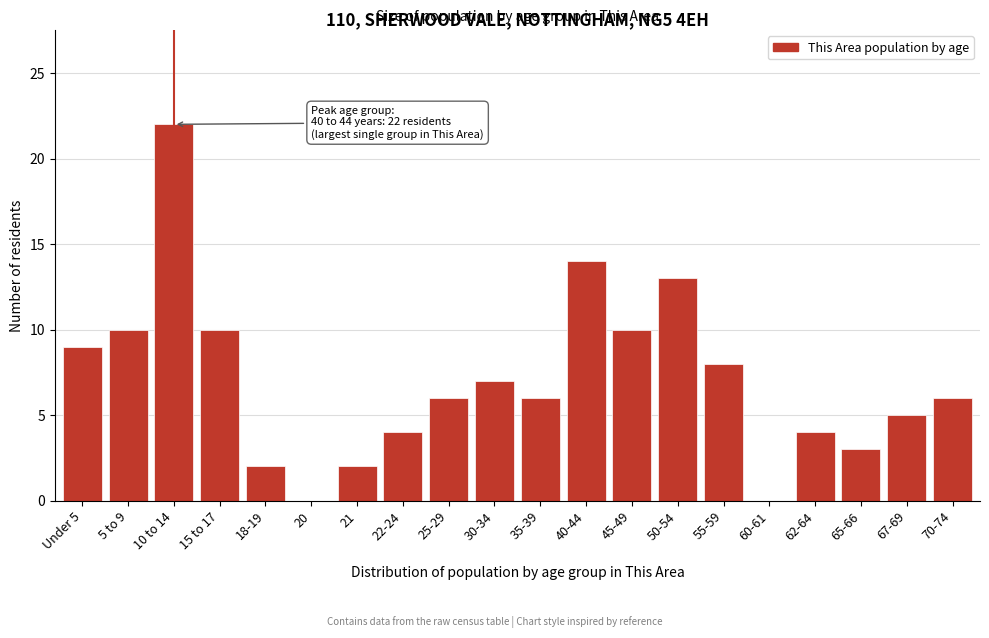

Reading left to right, transcribe all the data shown in this chart.

Under 5=9	5 to 9=10	10 to 14=22	15 to 17=10	18-19=2	20=0	21=2	22-24=4	25-29=6	30-34=7	35-39=6	40-44=14	45-49=10	50-54=13	55-59=8	60-61=0	62-64=4	65-66=3	67-69=5	70-74=6